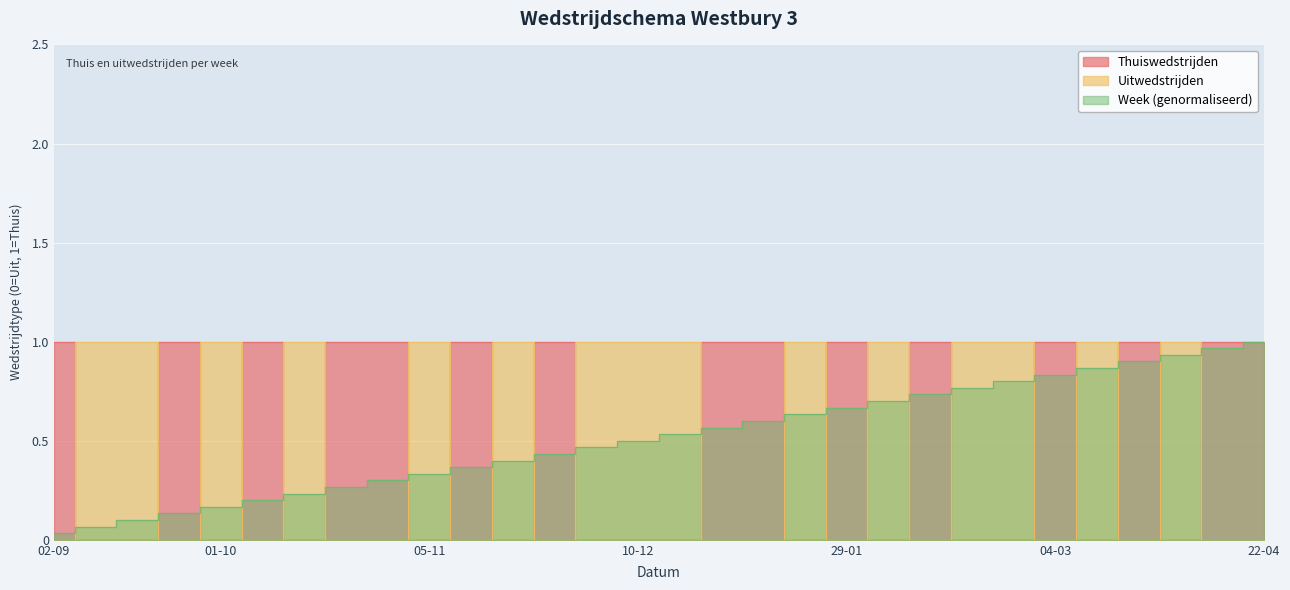

True or false: Thuiswedstrijden has a value of 0.5 at 18-02.

False